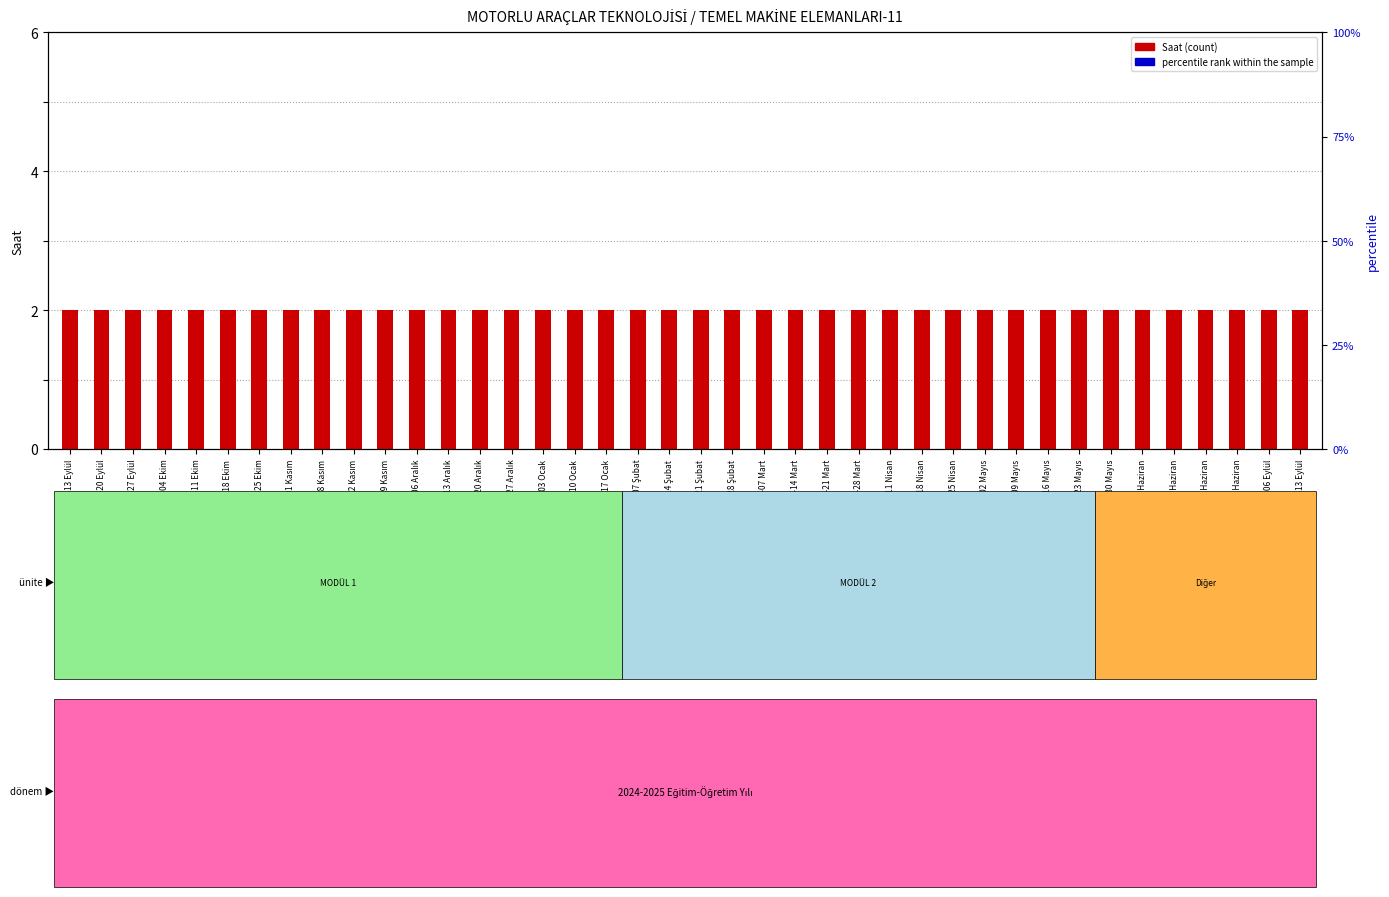

Which series has the largest Y range (max minus min)?

Saat (count)